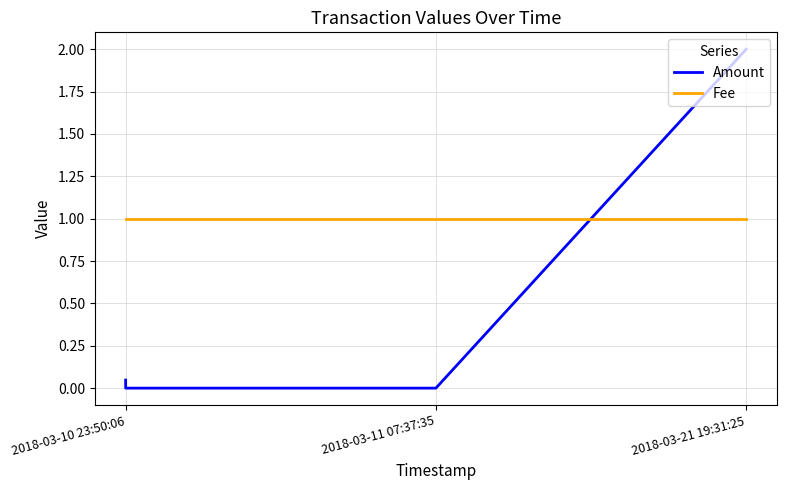

Read the Fee value at 2018-03-21 19:31:25.

1.0